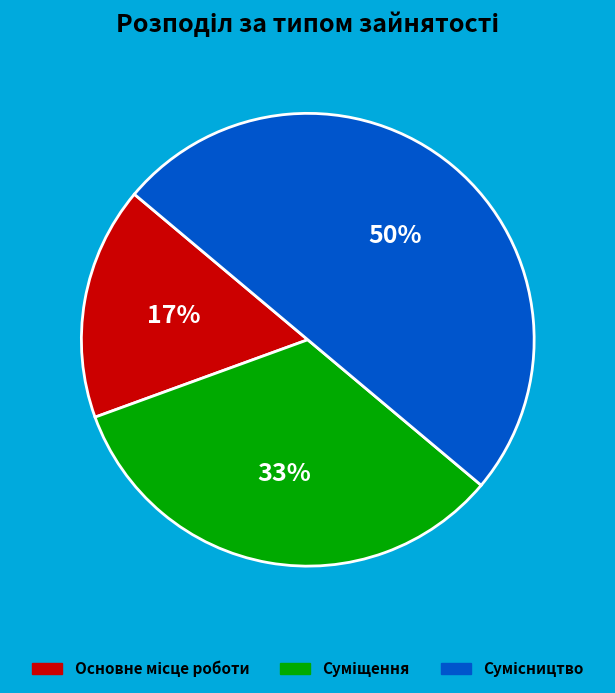

To the nearest percent, what is the difference between the largest and smallest slice percentages?

33%